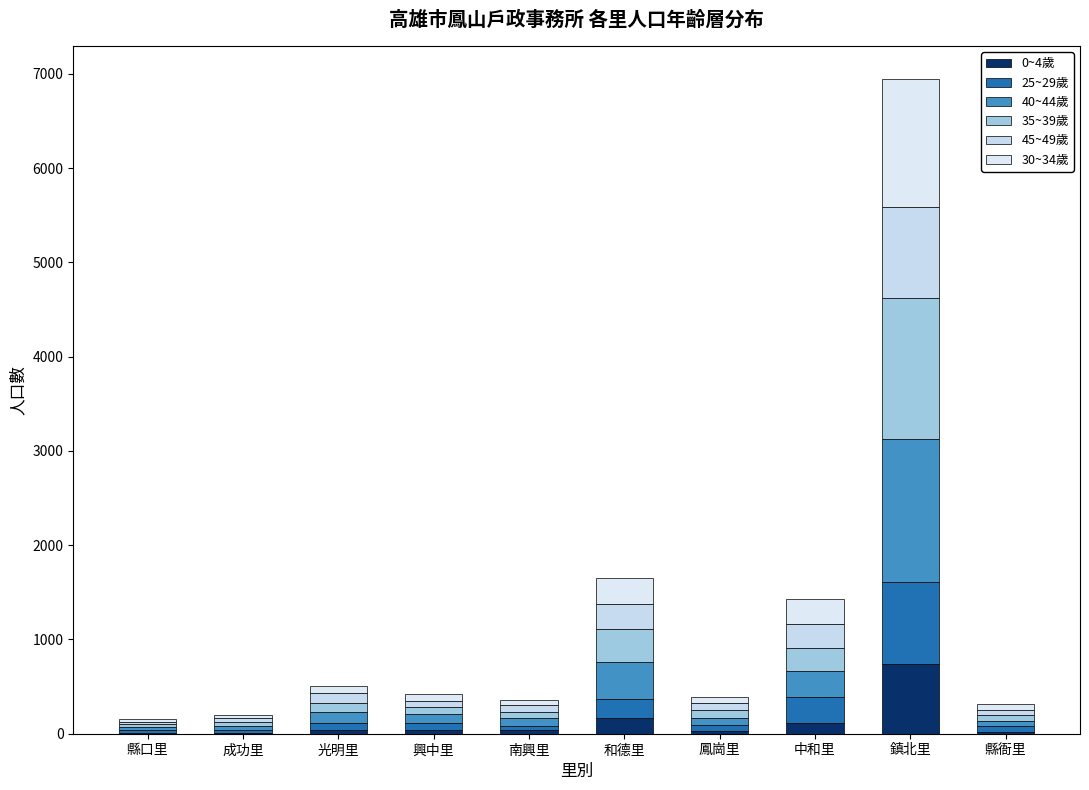

Are the bars grouped side by side (vs. stacked)?

No